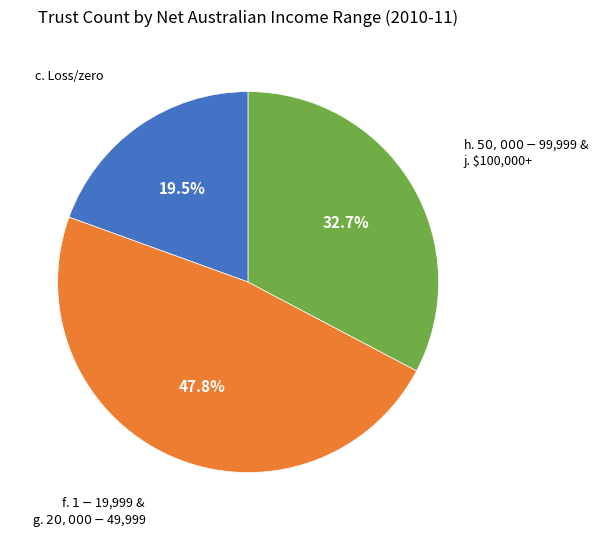

To the nearest percent, what is the average slice percentage?

33%